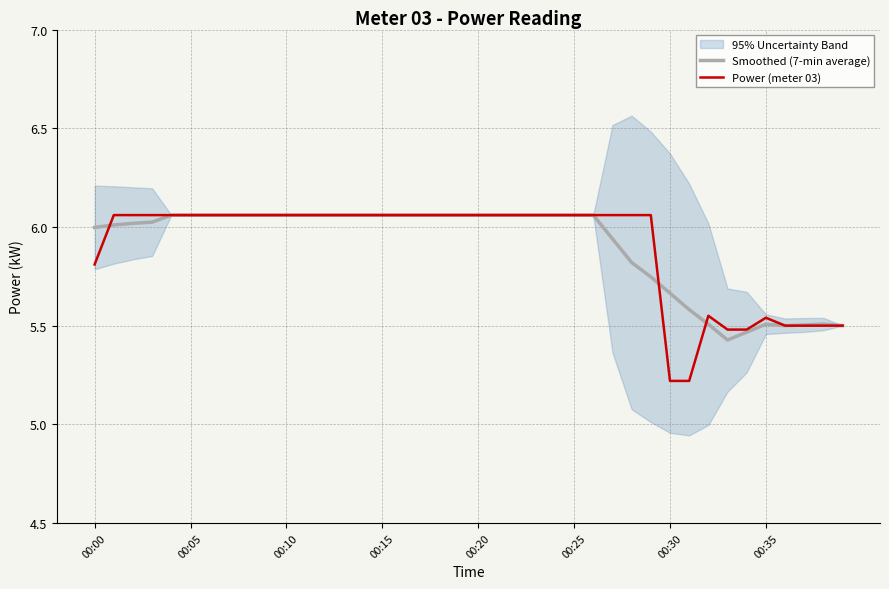

Does the chart display data point markers on the line(s)?

No